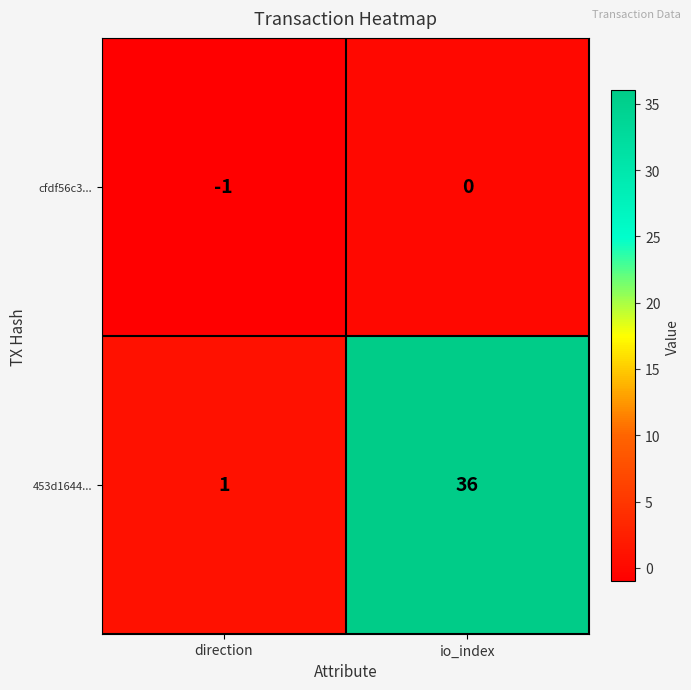

How many distinct data groups are displayed?

2